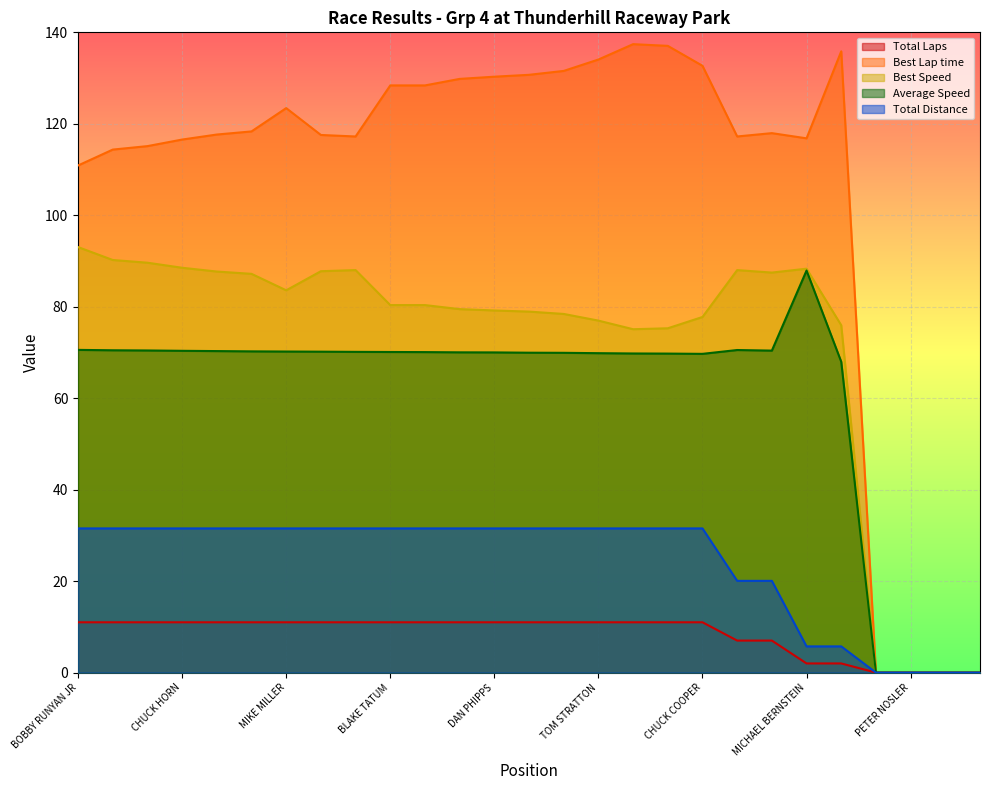

What is the difference between the second highest and second lowest values in the Average Speed series?

70.6